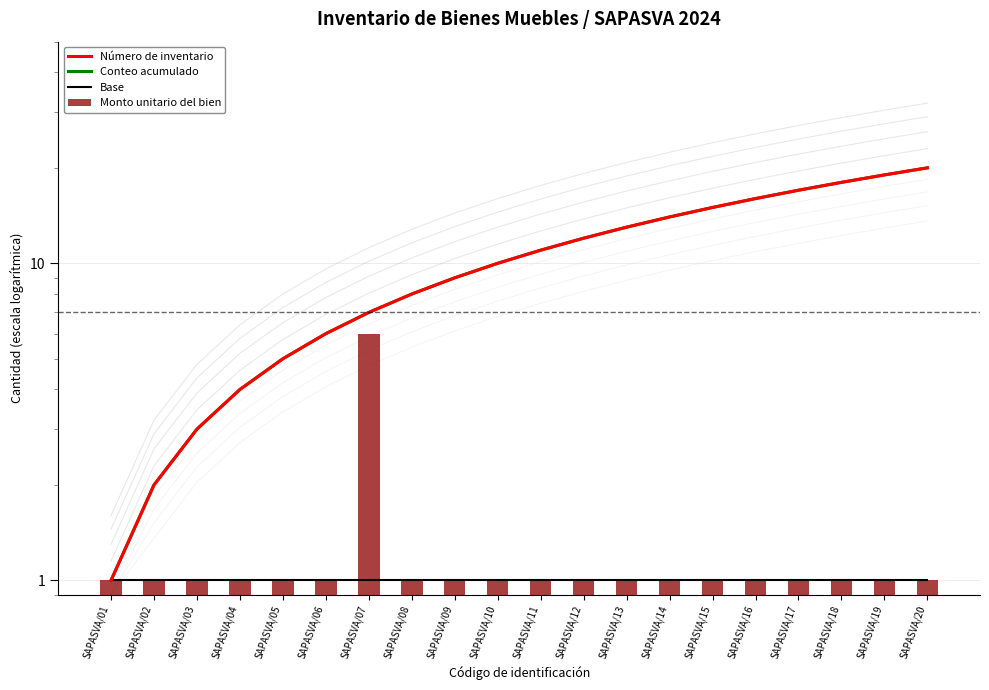

True or false: Número de inventario has a value of 11 at SAPASVA/11.

True